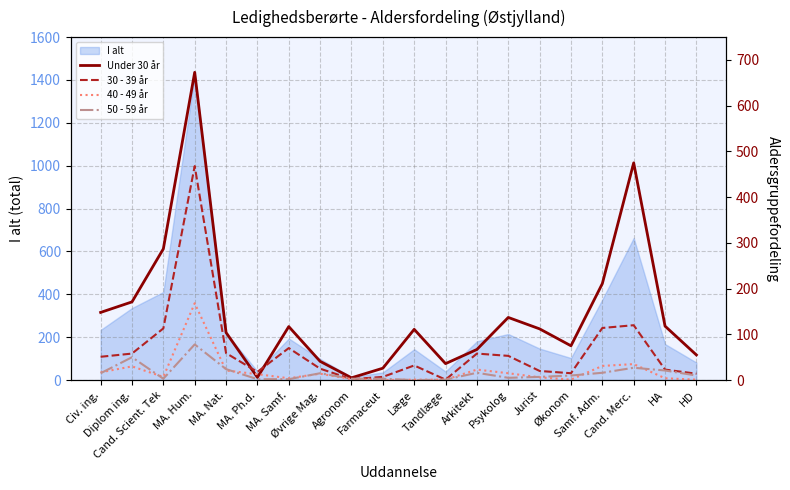

Is the value of 30 - 39 år at Diplom ing. greater than the value of 50 - 59 år at Diplom ing.?

Yes